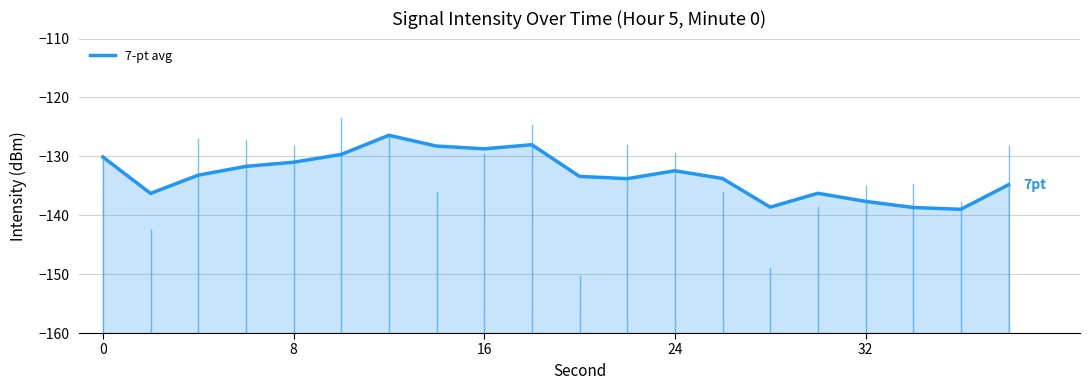

Does the chart display data point markers on the line(s)?

No